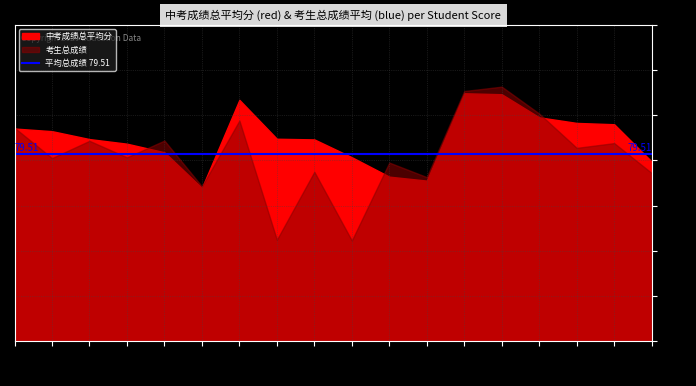

Rank the categories by 中考成绩总平均分 value from highest to lowest.

肖茗予, 高慧晶, 王炜权, 何子萱, 尹怡文, 杨灿, 黄言一, 姚紫凌, 胡炎祺, 曾紫滢, 唐谈, 朱悦, 匡家莹, 袁少聪, 刘艺菲, 曾靖霖, 姚邵湘, 廖一凝